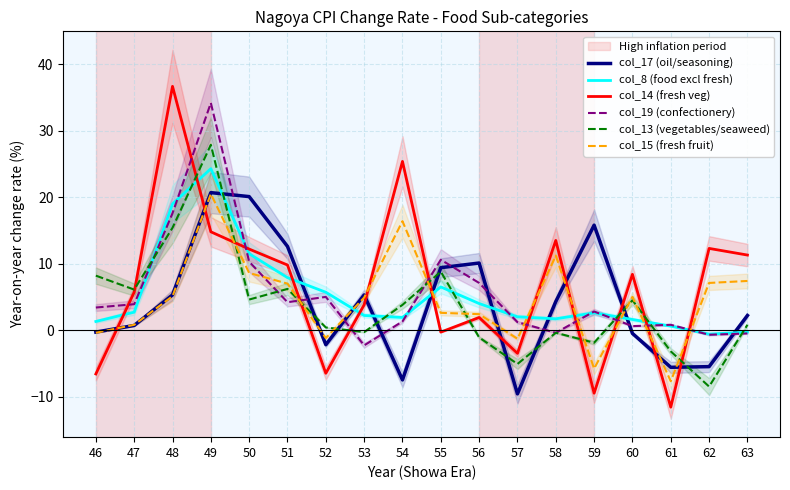

The value of col_15 (fresh fruit) at 52 is -0.6. True or false?

False